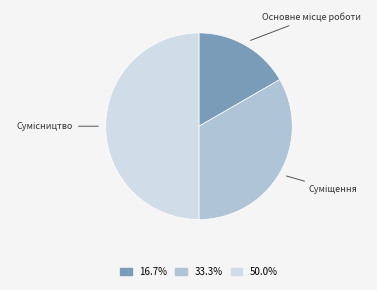

Count the number of slices in the pie.

3